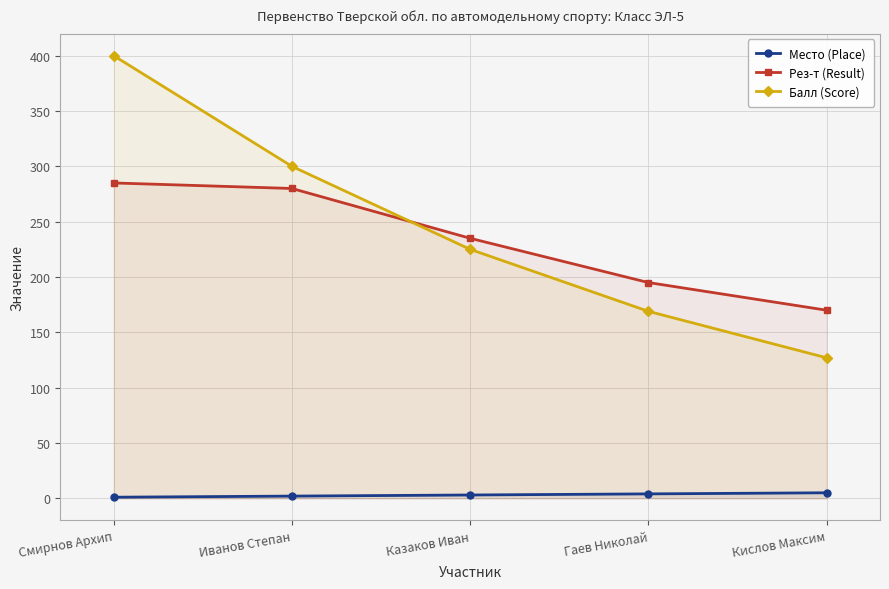

Which category has the lowest value in the Место (Place) series?

Смирнов Архип